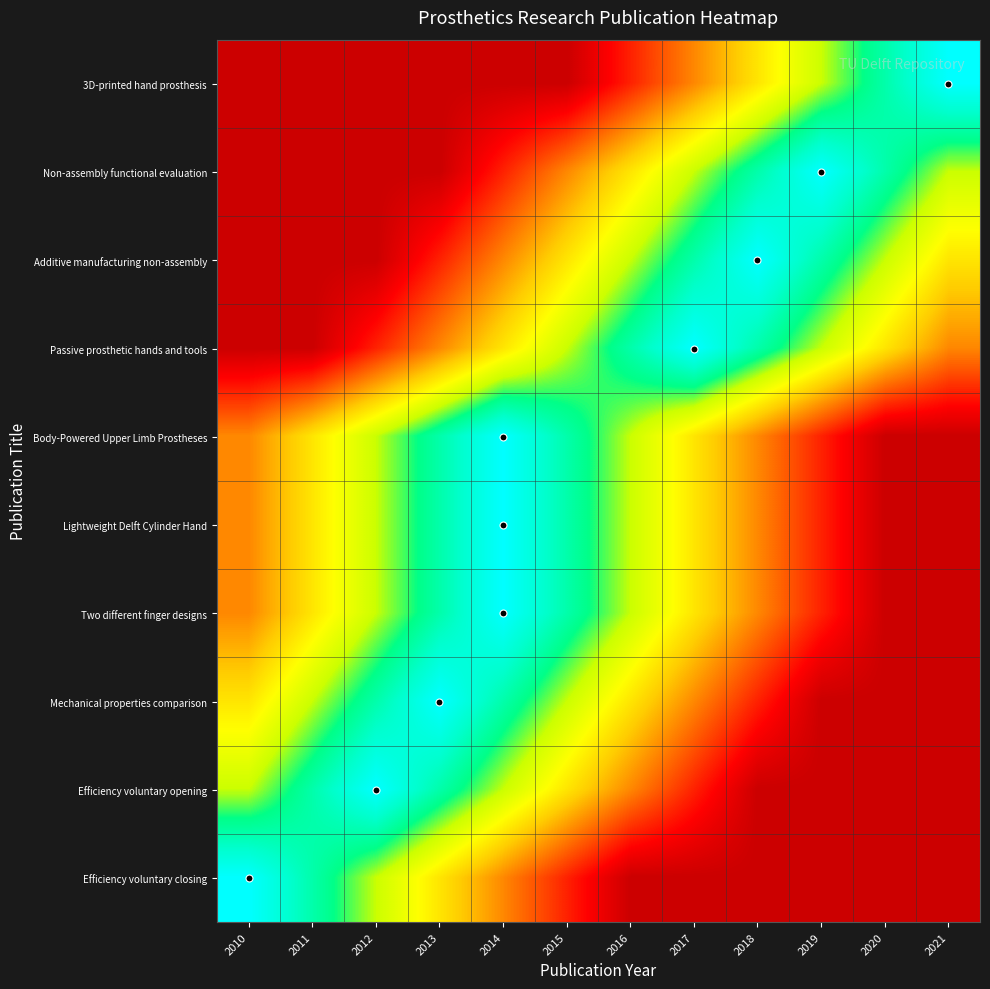

Reading right to left, what are all the values shown in this chart?

3D-printed hand prosthesis: 2021=1.0	2020=0.8	2019=0.7	2018=0.5	2017=0.3	2016=0.2	2015=0.0	2014=0.0	2013=0.0	2012=0.0	2011=0.0	2010=0.0
Non-assembly functional evaluation: 2021=0.7	2020=0.8	2019=1.0	2018=0.8	2017=0.7	2016=0.5	2015=0.3	2014=0.2	2013=0.0	2012=0.0	2011=0.0	2010=0.0
Additive manufacturing non-assembly: 2021=0.5	2020=0.7	2019=0.8	2018=1.0	2017=0.8	2016=0.7	2015=0.5	2014=0.3	2013=0.2	2012=0.0	2011=0.0	2010=0.0
Passive prosthetic hands and tools: 2021=0.3	2020=0.5	2019=0.7	2018=0.8	2017=1.0	2016=0.8	2015=0.7	2014=0.5	2013=0.3	2012=0.2	2011=0.0	2010=0.0
Body-Powered Upper Limb Prostheses: 2021=0.0	2020=0.0	2019=0.2	2018=0.3	2017=0.5	2016=0.7	2015=0.8	2014=1.0	2013=0.8	2012=0.7	2011=0.5	2010=0.3
Lightweight Delft Cylinder Hand: 2021=0.0	2020=0.0	2019=0.2	2018=0.3	2017=0.5	2016=0.7	2015=0.8	2014=1.0	2013=0.8	2012=0.7	2011=0.5	2010=0.3
Two different finger designs: 2021=0.0	2020=0.0	2019=0.2	2018=0.3	2017=0.5	2016=0.7	2015=0.8	2014=1.0	2013=0.8	2012=0.7	2011=0.5	2010=0.3
Mechanical properties comparison: 2021=0.0	2020=0.0	2019=0.0	2018=0.2	2017=0.3	2016=0.5	2015=0.7	2014=0.8	2013=1.0	2012=0.8	2011=0.7	2010=0.5
Efficiency voluntary opening: 2021=0.0	2020=0.0	2019=0.0	2018=0.0	2017=0.2	2016=0.3	2015=0.5	2014=0.7	2013=0.8	2012=1.0	2011=0.8	2010=0.7
Efficiency voluntary closing: 2021=0.0	2020=0.0	2019=0.0	2018=0.0	2017=0.0	2016=0.0	2015=0.2	2014=0.3	2013=0.5	2012=0.7	2011=0.8	2010=1.0